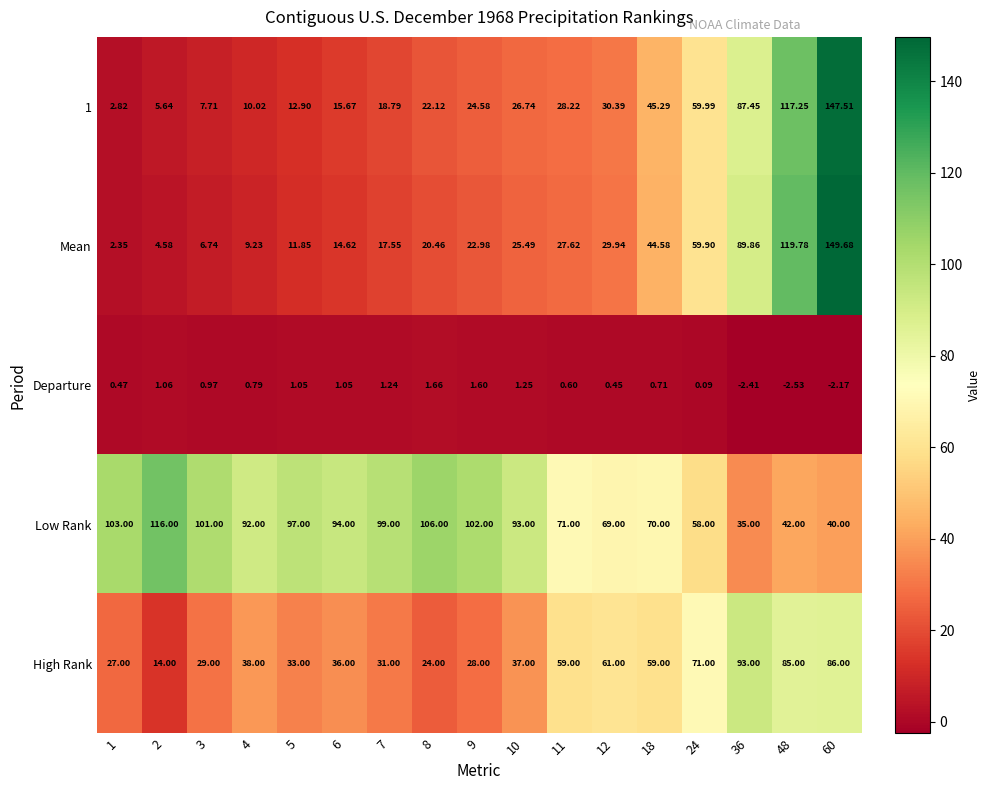

Which series has the largest total across all categories?

Low Rank